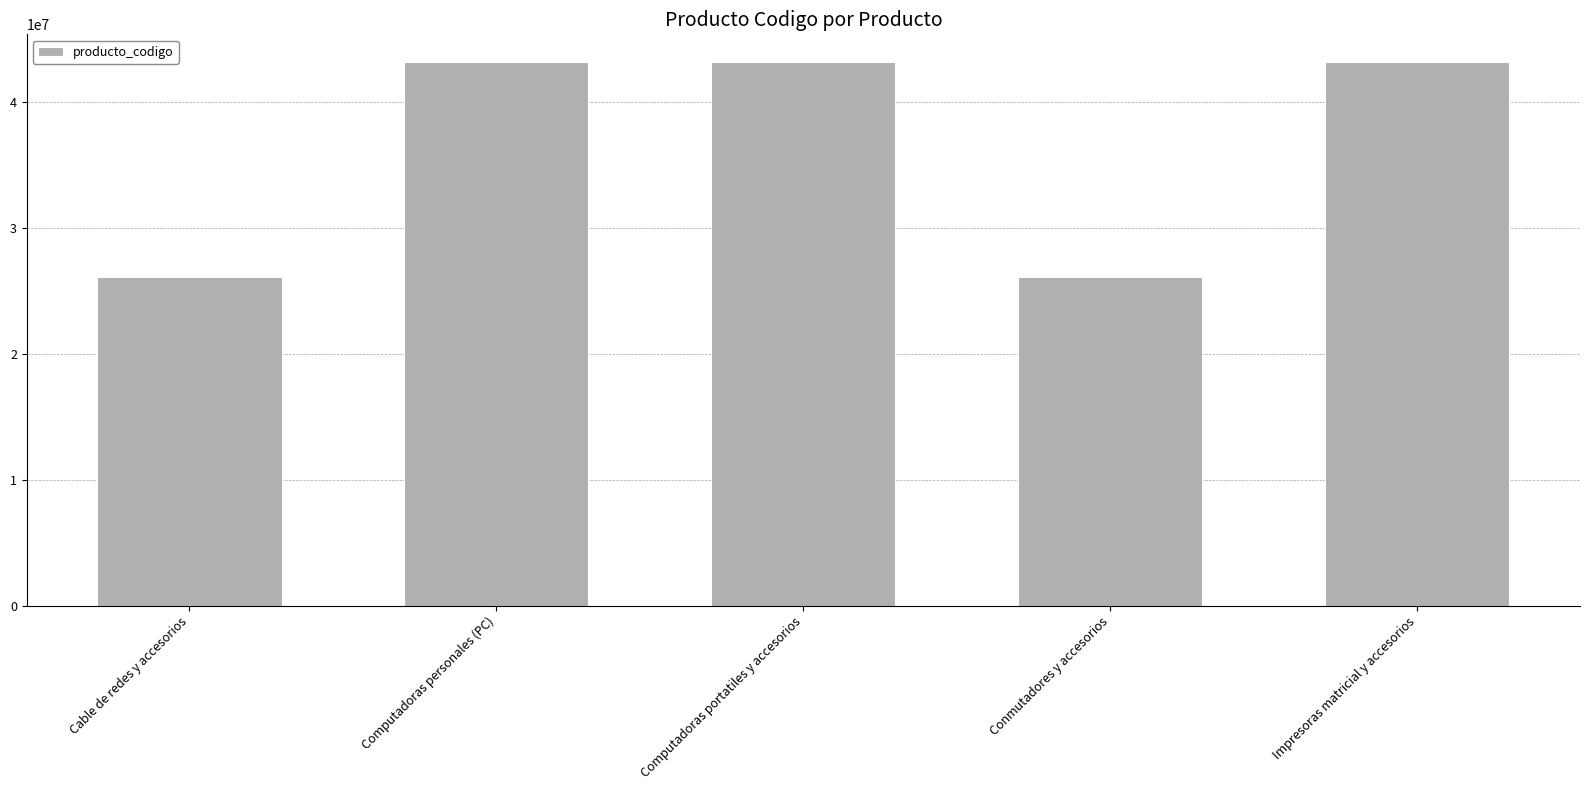

True or false: the data shows 43211508 at Computadoras personales (PC).

True